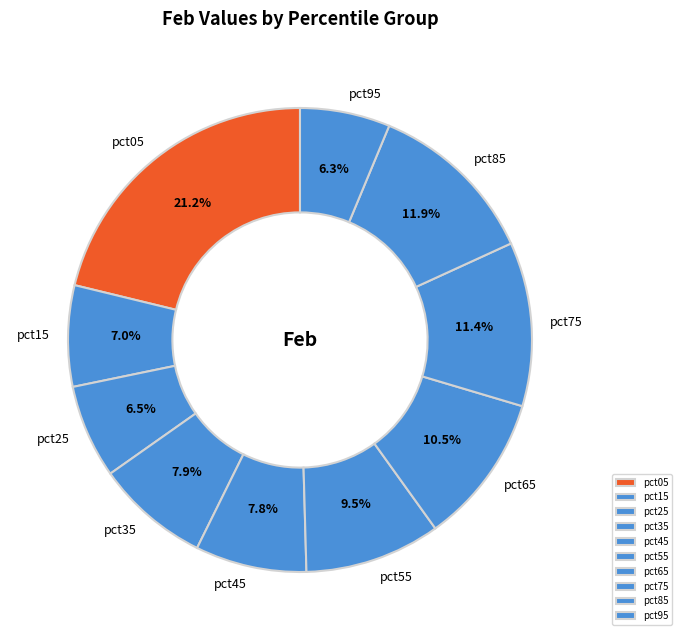

Which category has the biggest portion of the pie?

pct05